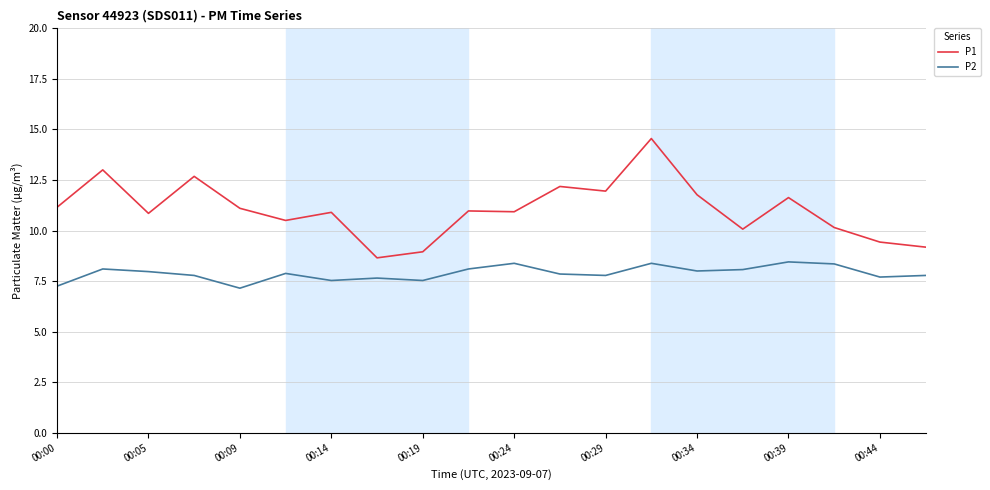

List the series in order of their peak value, highest first.

P1, P2